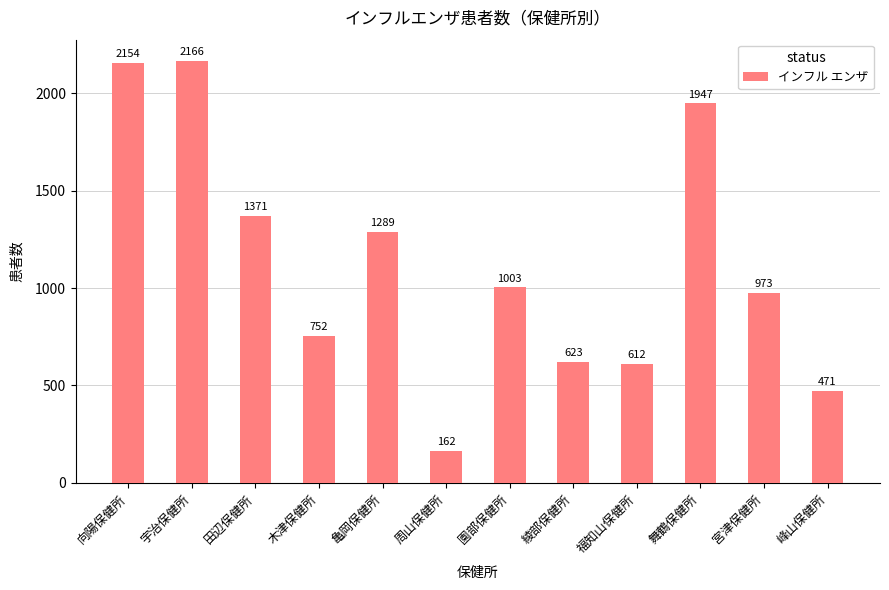

What is the label of the 1st bar from the right?

峰山保健所